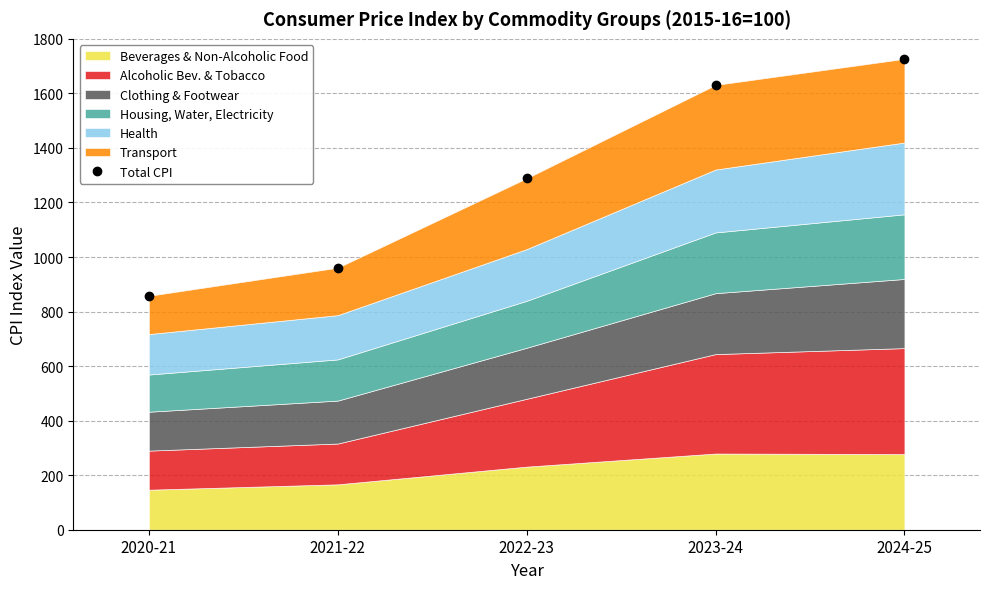

Which category has the highest value across all series?

2024-25